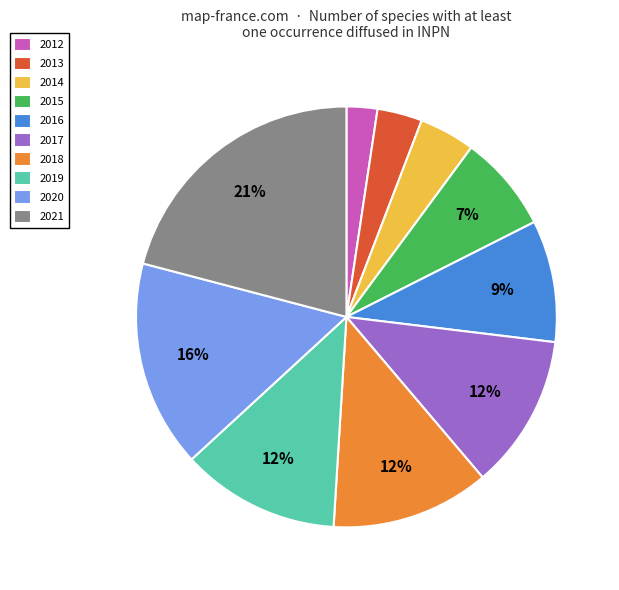

What percentage is the 2021 slice, to the nearest percent?

21%